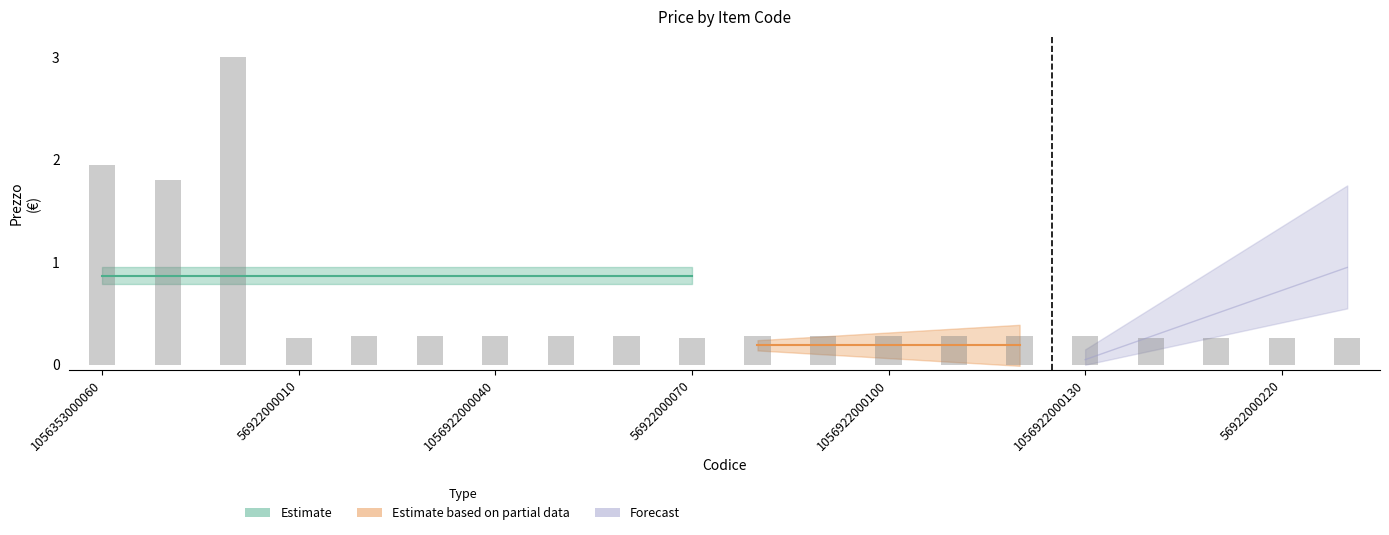

Reading left to right, list all the values displayed in this chart.

1056353000060=2.0	1056353000120=1.8	63791000000=3.0	56922000010=0.3	1056922000020=0.3	1056922000030=0.3	1056922000040=0.3	1056922000050=0.3	1056922000060=0.3	56922000070=0.3	1056922000080=0.3	1056922000090=0.3	1056922000100=0.3	1056922000110=0.3	1056922000120=0.3	1056922000130=0.3	56922000180=0.3	56922000210=0.3	56922000220=0.3	56922000230=0.3